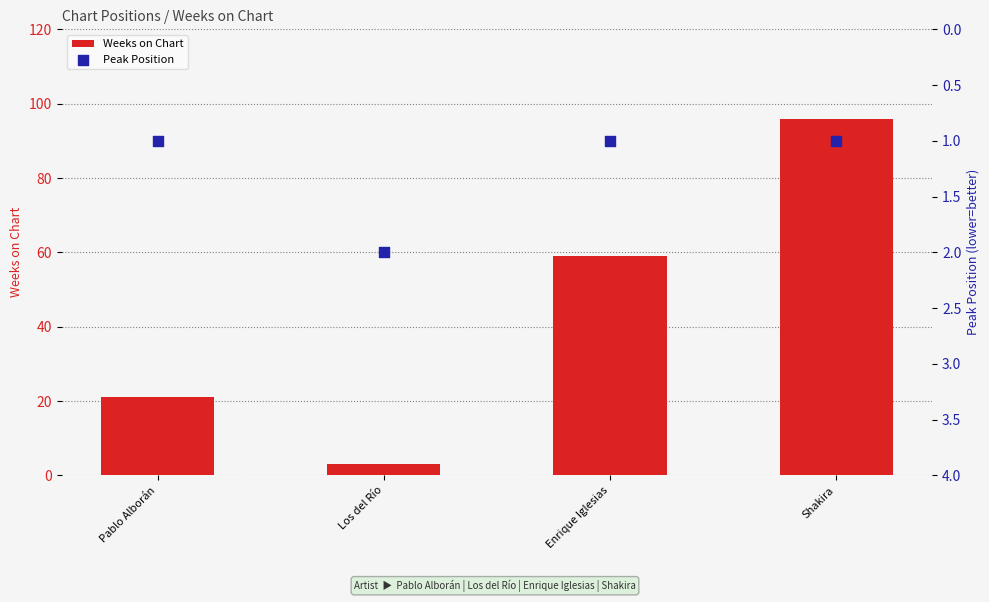

Is the value of Peak Position at Los del Río greater than the value of Weeks on Chart at Enrique Iglesias?

No